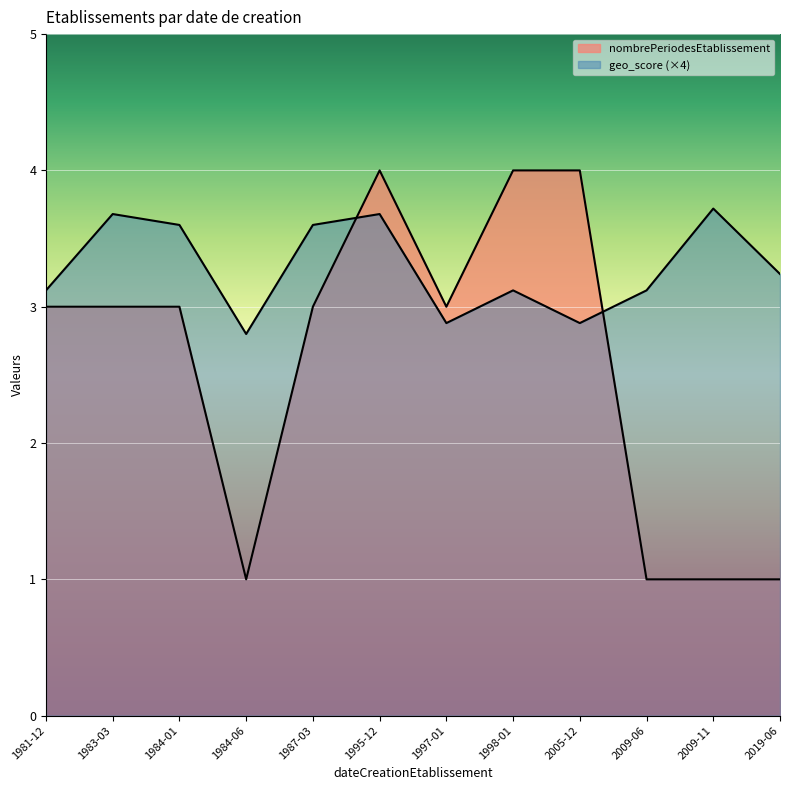

The nombrePeriodesEtablissement series shows 1.6 at 1984-01-01. True or false?

False